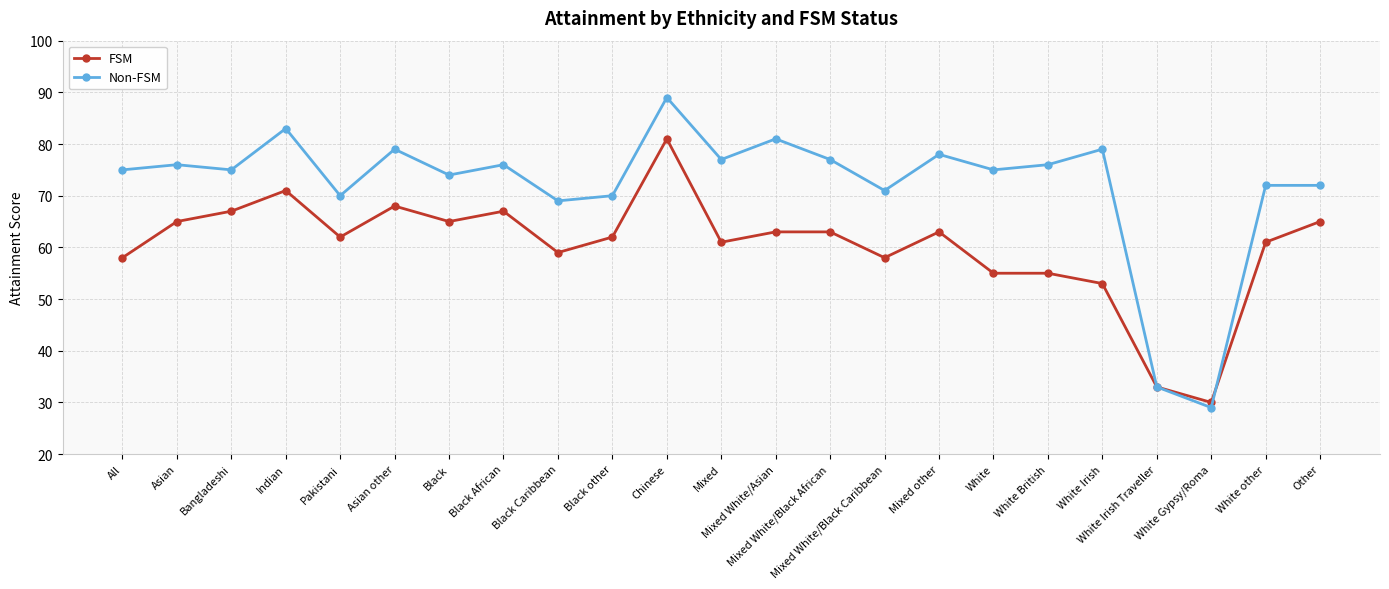

At which label does FSM reach its minimum?

White Gypsy/Roma